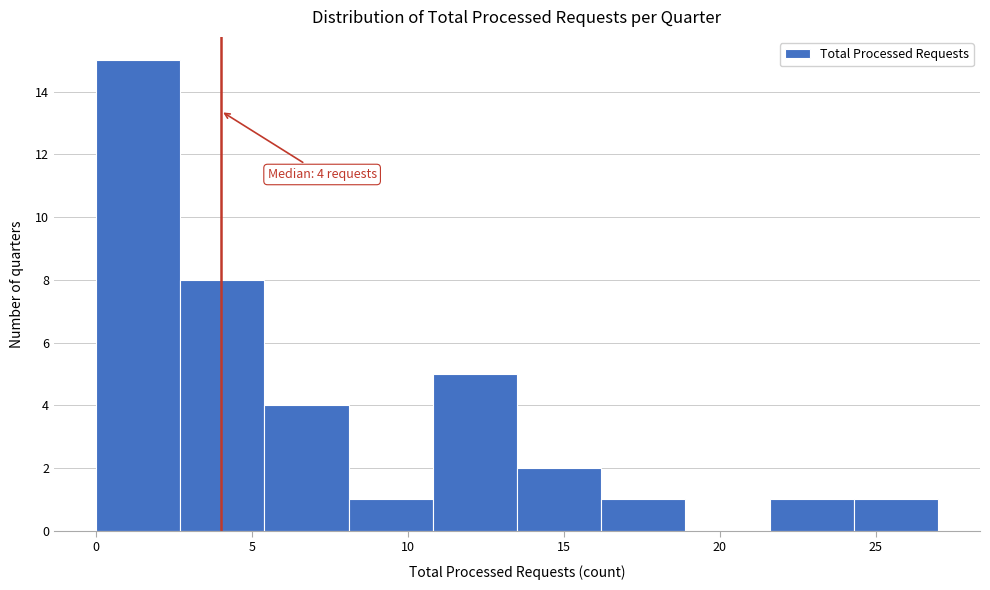

Which range on the x-axis has the tallest bar?

0.0 to 2.7